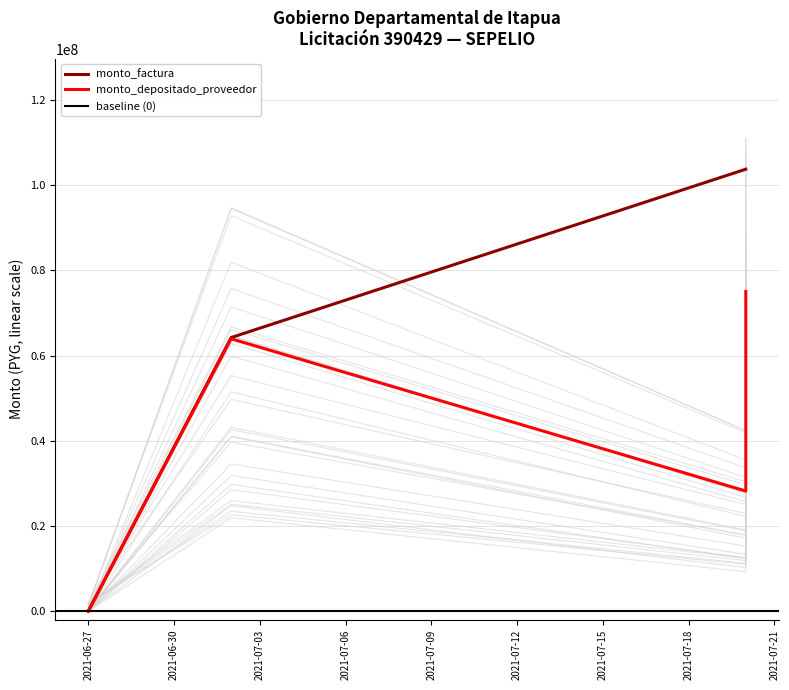

Count the number of categories in the chart.

3